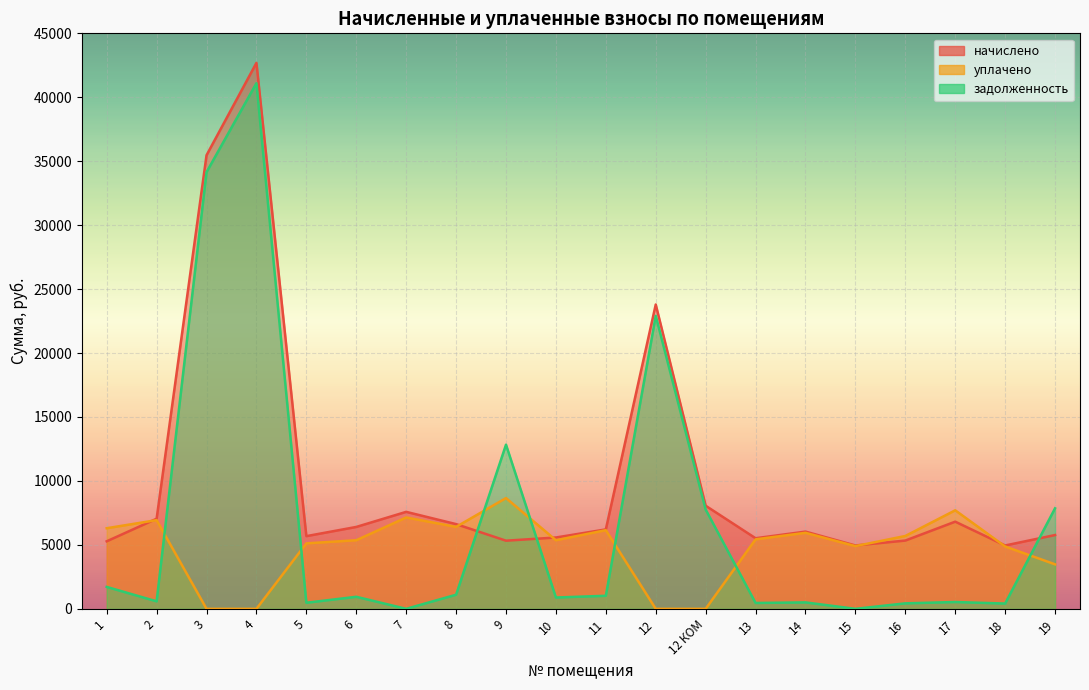

Reading left to right, extract all data points from this chart.

начислено: 5280.0	7046.4	35468.4	42691.0	5683.2	6403.2	7582.8	6624.0	5328.0	5577.6	6211.2	23796.0	8061.1	5520.0	6038.4	4953.6	5337.6	6816.0	4953.6	5769.6
уплачено: 6302.1	6936.0	0.0	0.0	5119.8	5364.6	7143.1	6406.7	8659.8	5363.1	6151.7	0.0	0.0	5433.4	5944.4	4904.8	5695.6	7703.9	4875.9	3480.0
задолженность: 1714.1	586.2	34148.4	41102.2	474.6	942.1	0.0	1102.9	12837.0	885.6	1021.2	22910.4	7761.1	458.8	503.2	0.0	429.0	533.4	413.5	7858.5